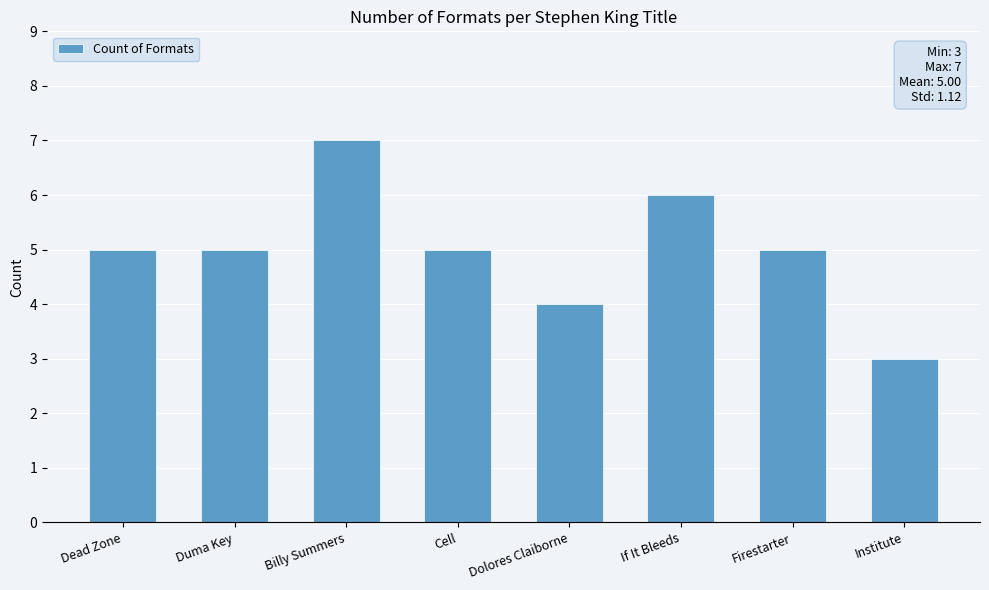

What value does the data have at Firestarter?

5